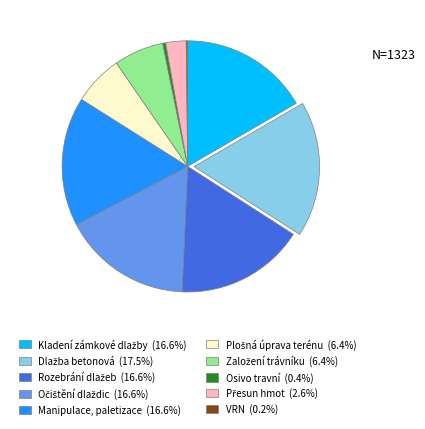

Is there any slice that represents more than half of the pie?

No